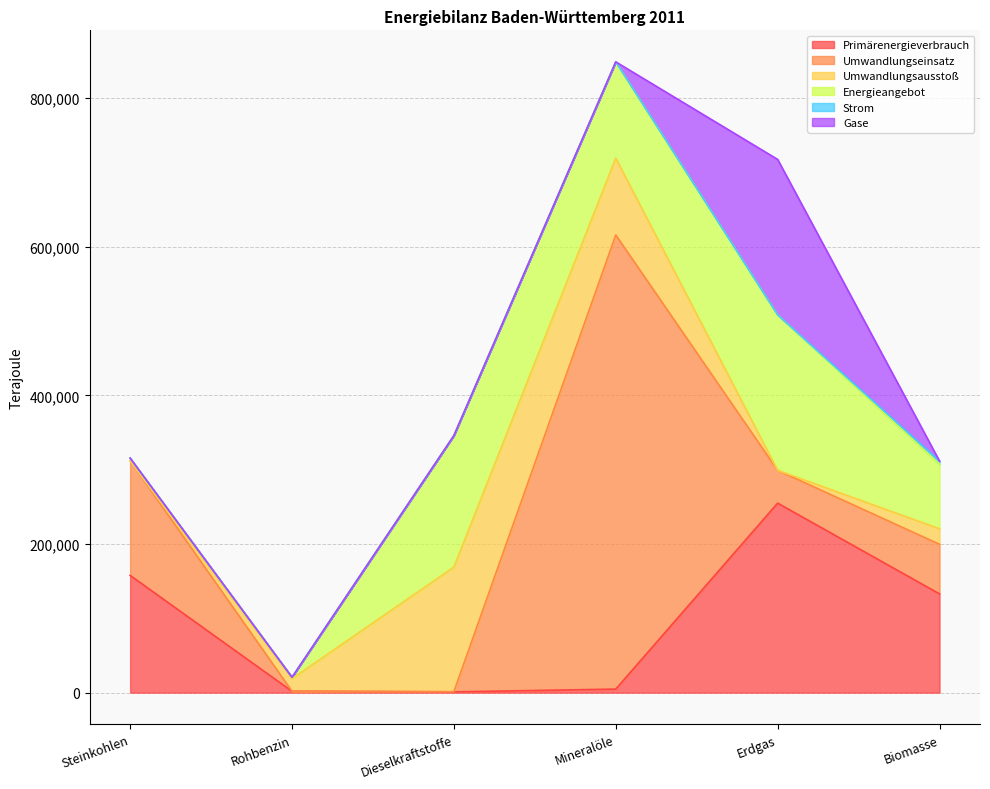

What is the difference between the highest and lowest values at Rohbenzin?

16990